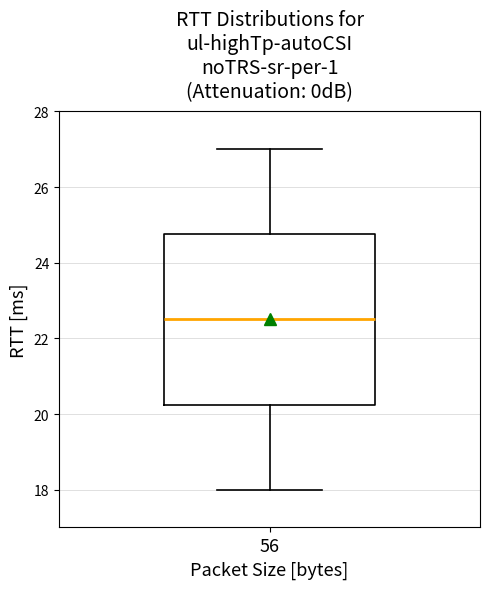

Transcribe this box plot: give where the median line is, the range the box spans, and where the two whiskers end, as read against the y-axis. The values are not printed on the chart, so give them approximately, as read against the axis.

median 22.6, box 20.2 to 24.8, whiskers 18.0 to 27.0